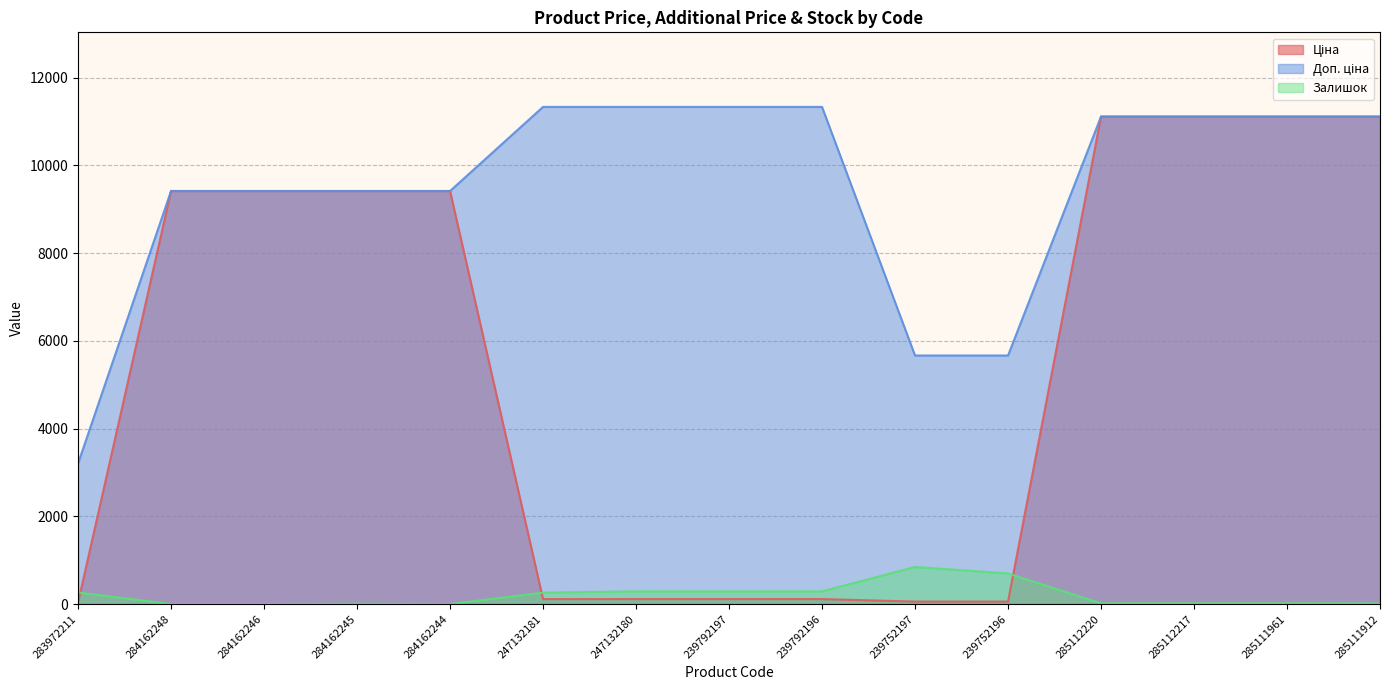

The value of Ціна at 284162245 is 9416.9. True or false?

True